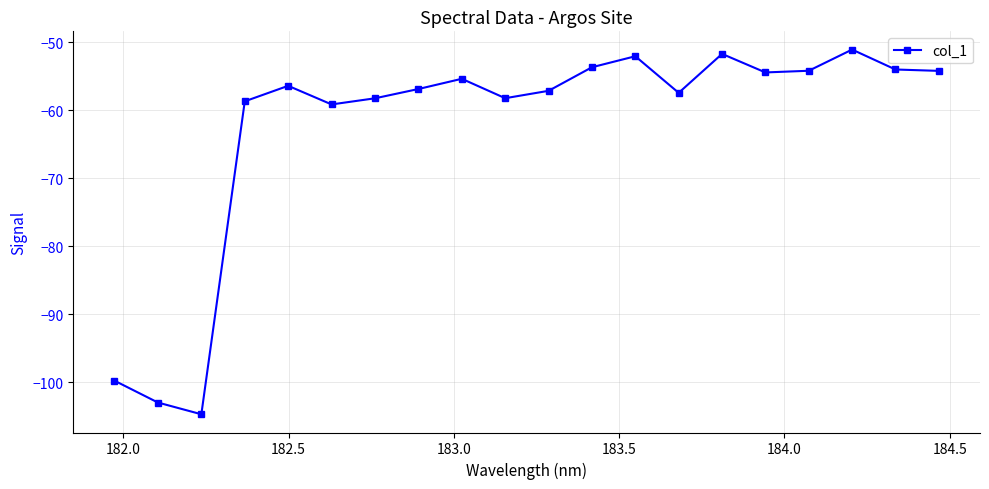

What is the value of the 7th point from the left?

-58.2